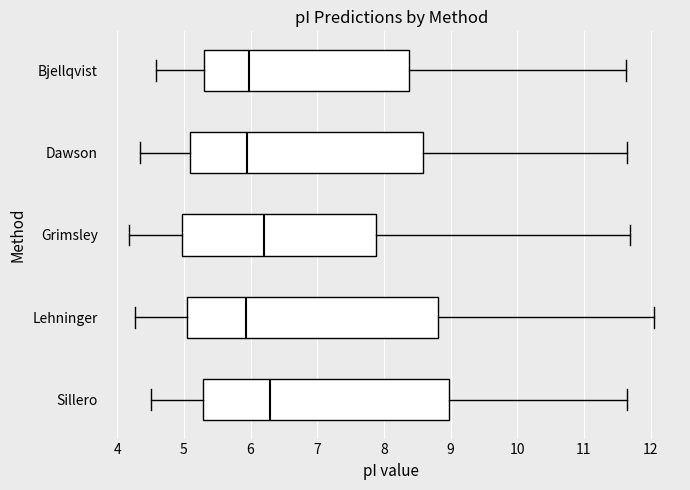

Where is the left edge of the box for Dawson on the x-axis? The values are not printed on the chart, so give them approximately, as read against the axis.

5.1